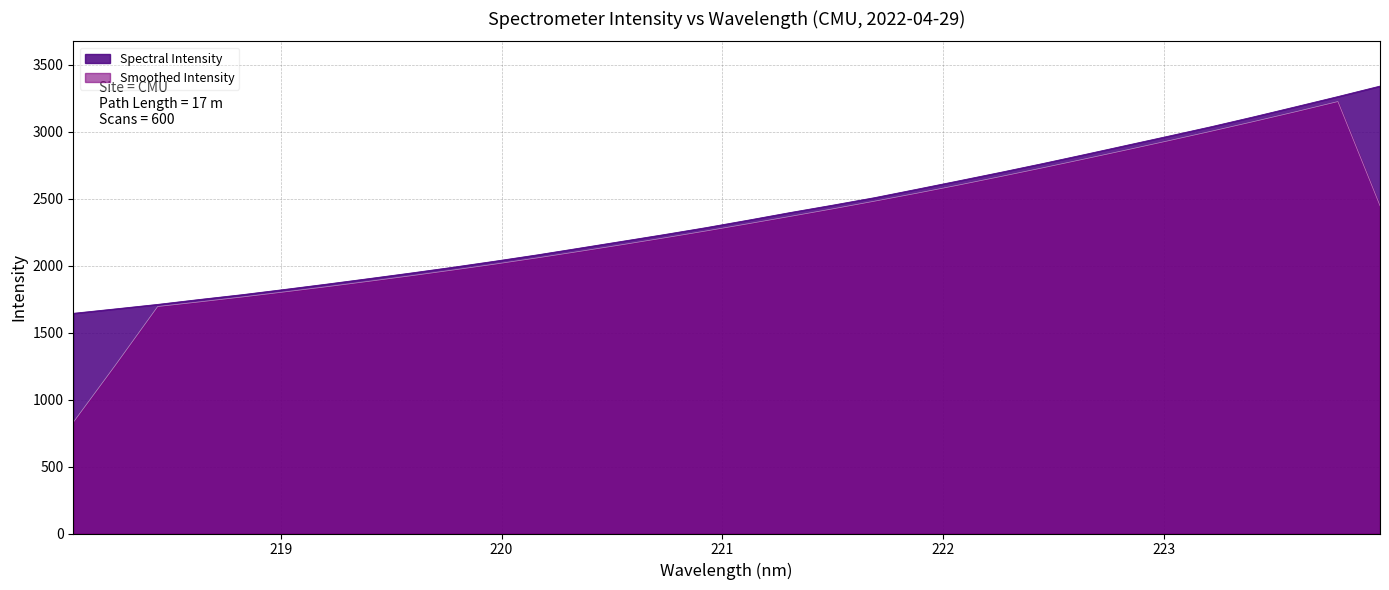

Which has a higher value, 218.0596 or 219.3979?

219.3979